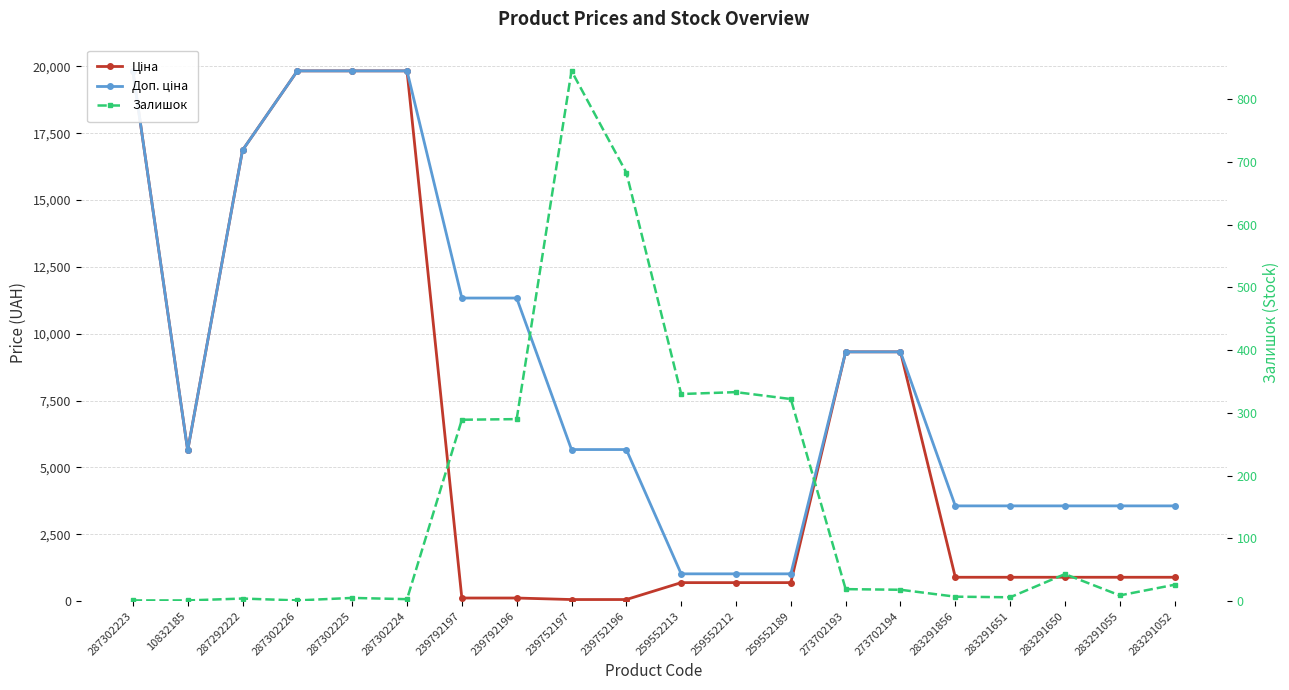

What is the value of the Доп. ціна point at the 9th from the left?

5667.0